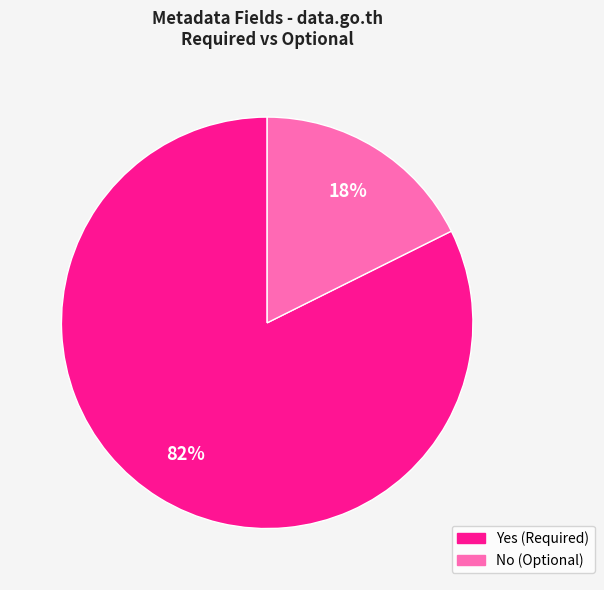

To the nearest percent, what is the average slice percentage?

50%